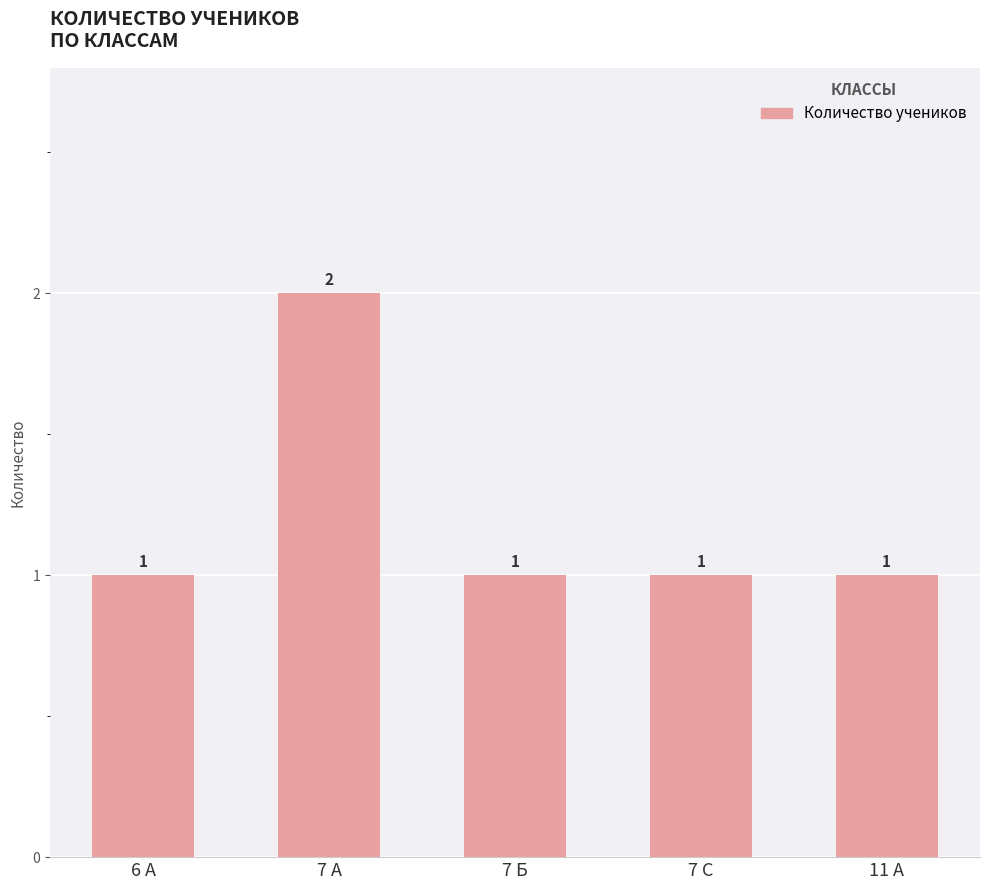

What position from the right is 7 С?

2